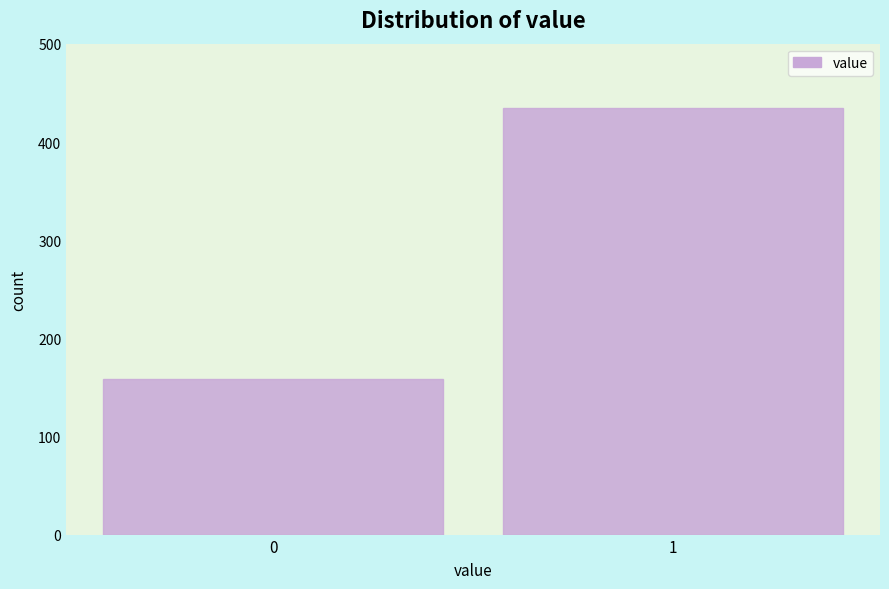

Reading left to right, transcribe all the data shown in this chart.

0=159	1=435